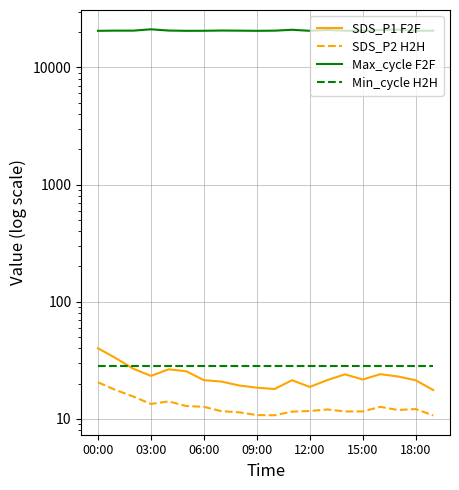

At how many categories does at least one series exceed 18326?

20